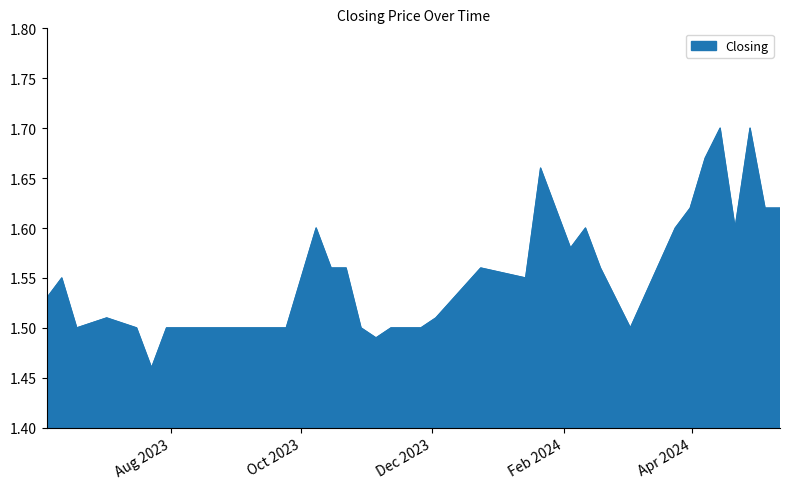

List the labels in order of value, smallest first.

23/07/2023, 05/11/2023, 03/03/2024, 26/11/2023, 19/11/2023, 12/11/2023, 29/10/2023, 24/09/2023, 17/09/2023, 10/09/2023, 03/09/2023, 27/08/2023, 20/08/2023, 13/08/2023, 06/08/2023, 30/07/2023, 16/07/2023, 18/06/2023, 03/12/2023, 02/07/2023, 25/02/2024, 04/06/2023, 14/01/2024, 11/06/2023, 18/02/2024, 24/12/2023, 22/10/2023, 15/10/2023, 04/02/2024, 21/04/2024, 24/03/2024, 11/02/2024, 08/10/2023, 12/05/2024, 05/05/2024, 31/03/2024, 21/01/2024, 07/04/2024, 28/04/2024, 14/04/2024